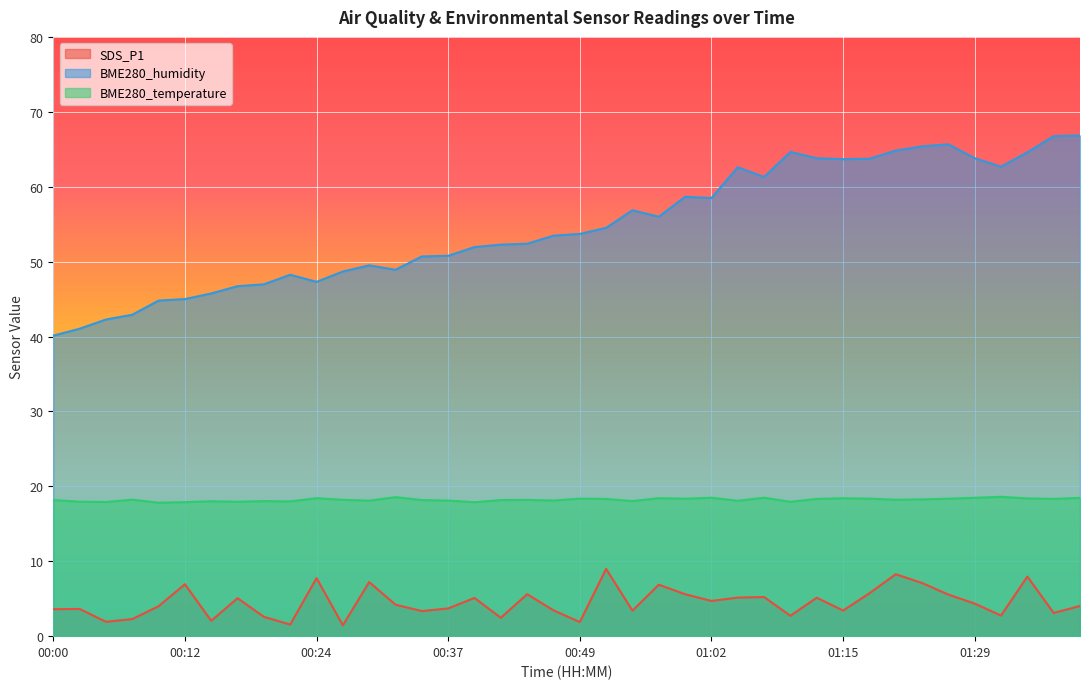

Where does the BME280_humidity series first go above 53?

00:47